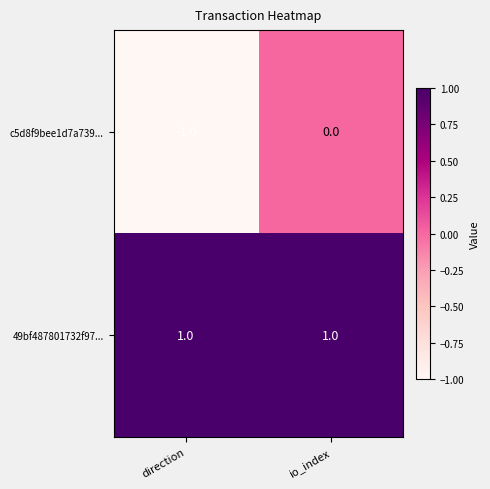

Rank the series by their maximum value, from highest to lowest.

49bf487801732f97..., c5d8f9bee1d7a739...